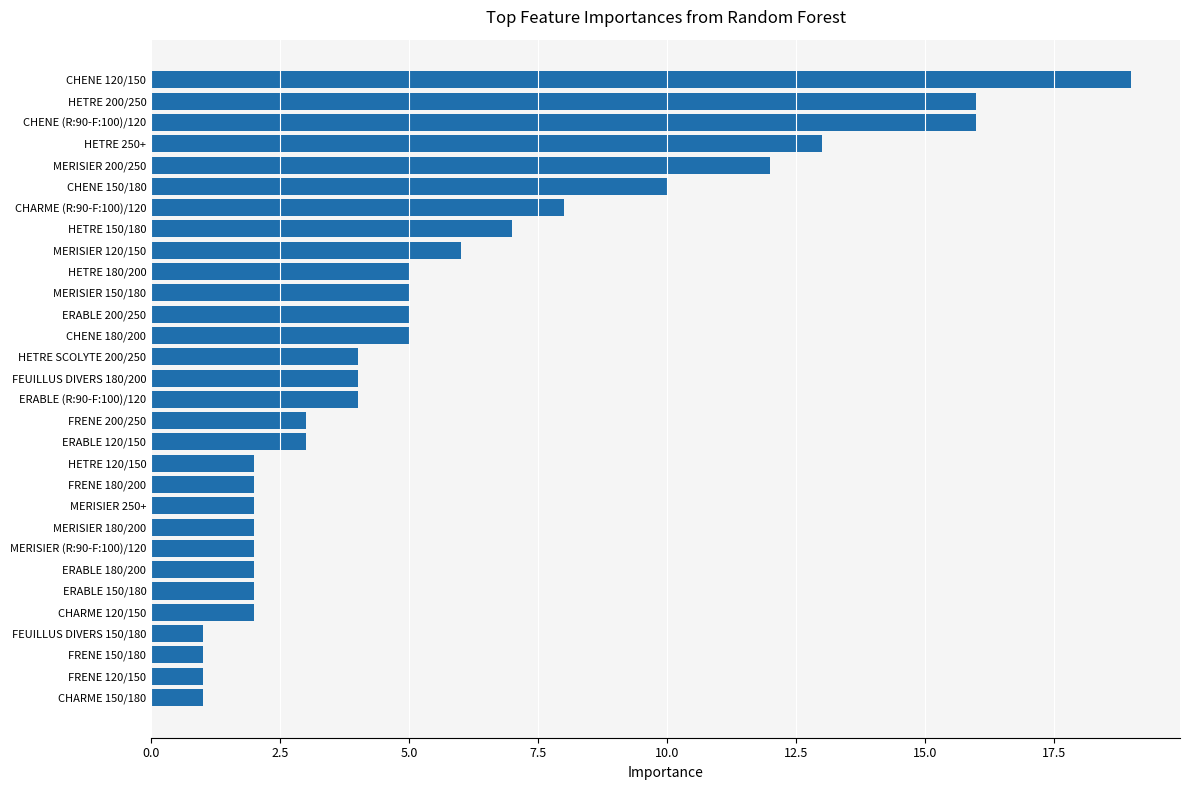

The value at ERABLE 150/180 is 1. True or false?

False